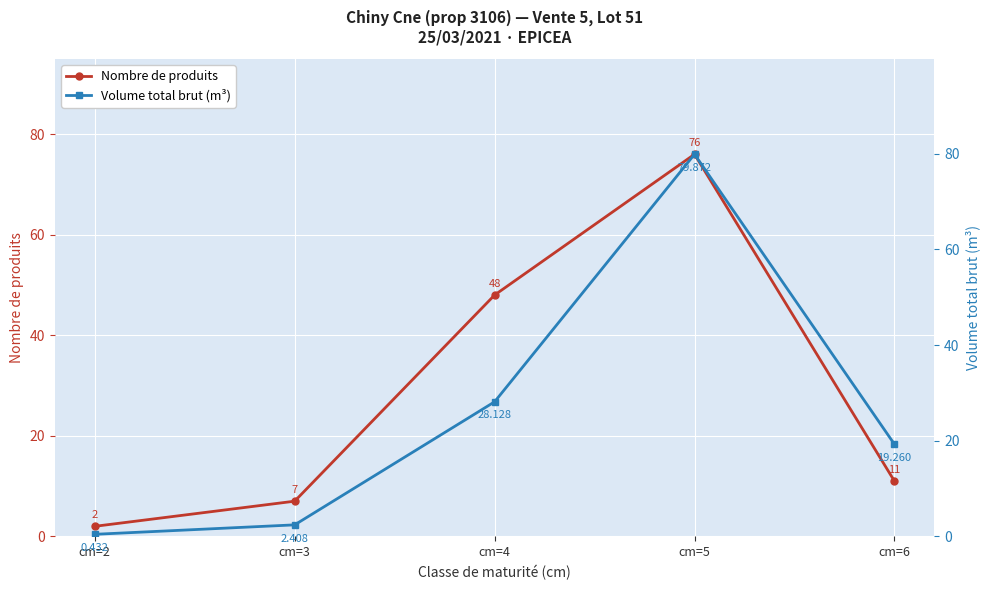

What are all the series names shown in the legend?

Nombre de produits, Volume total brut (m³)